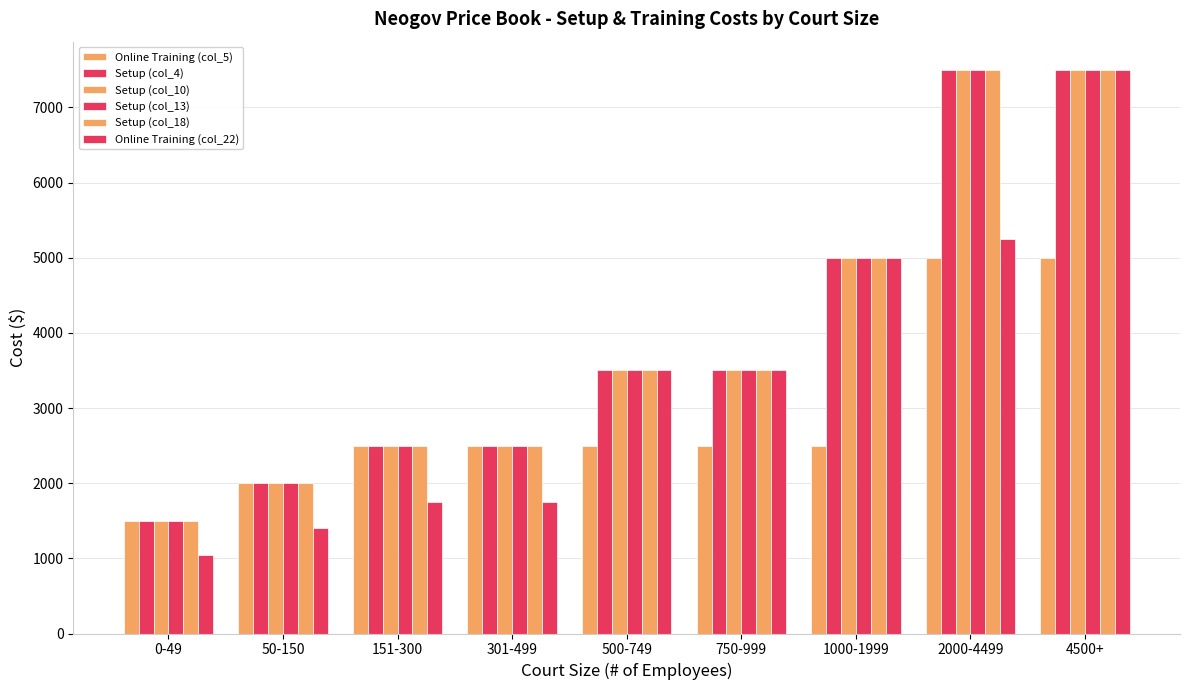

How many categories are shown in the chart?

9